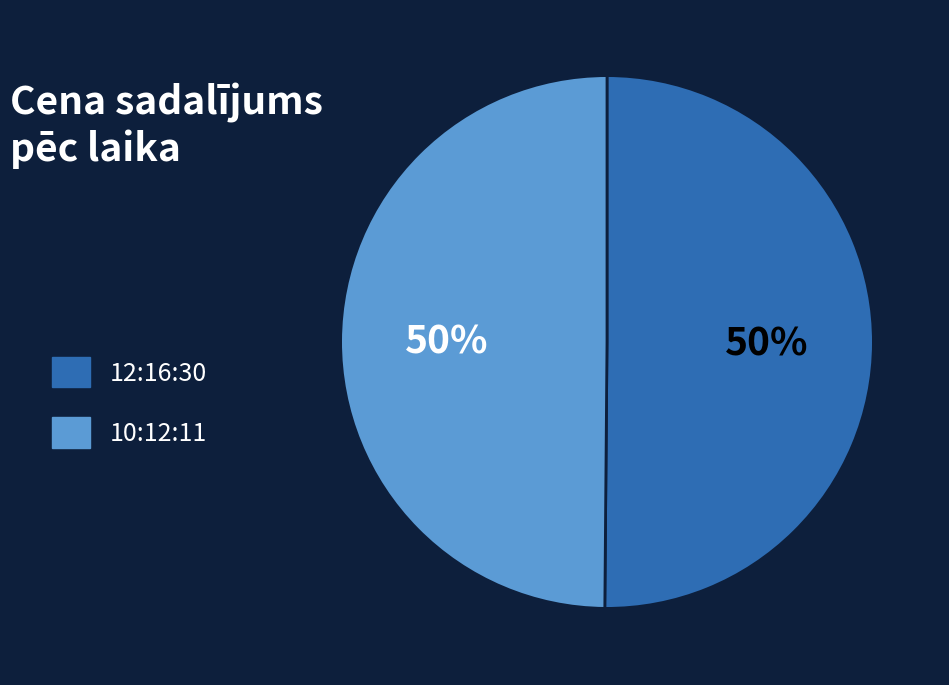

What is the ratio of the value at 10:12:11 to the value at 12:16:30?

1.0